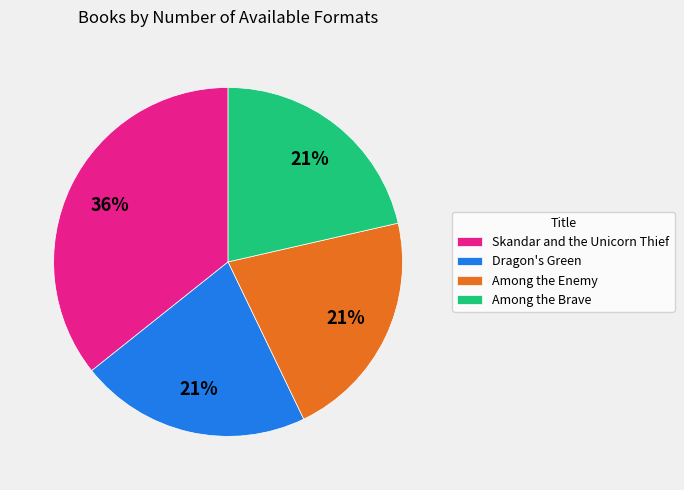

To the nearest percent, what percentage of the pie is Skandar and the Unicorn Thief?

36%